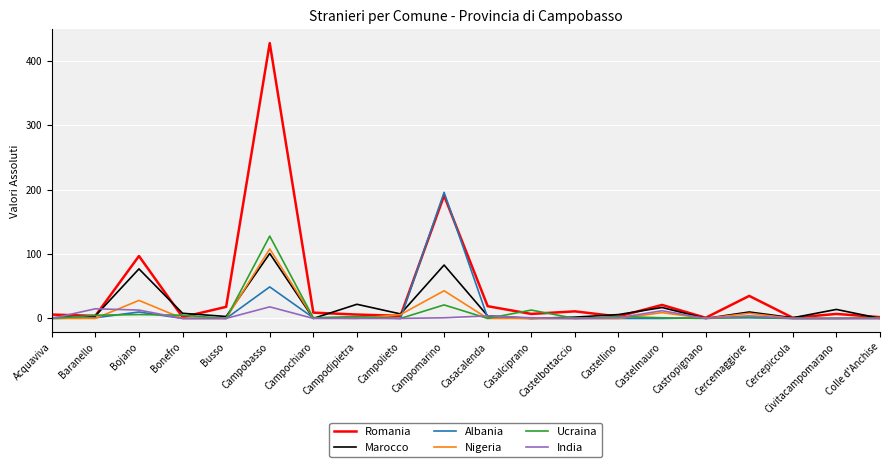

Which series has the largest total across all categories?

Romania